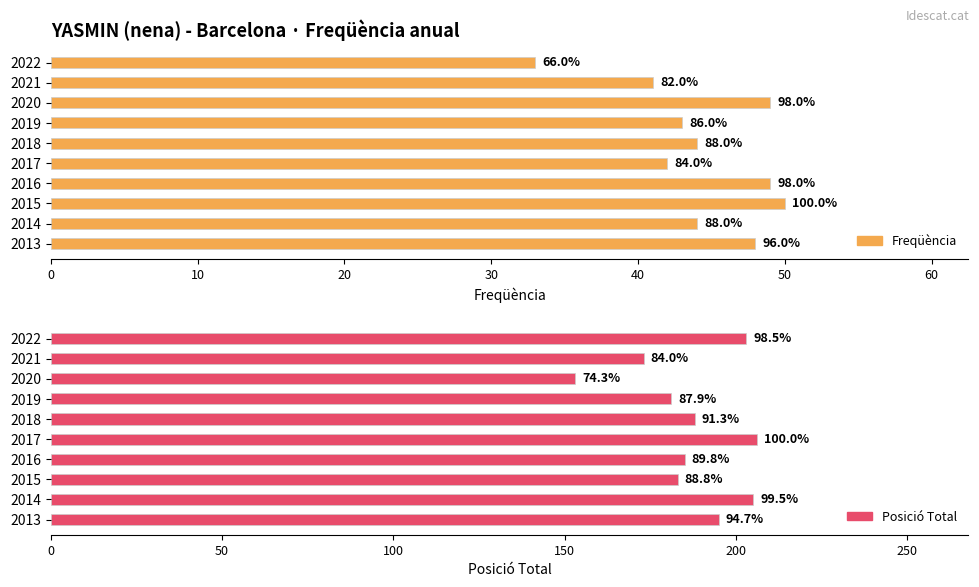

Is it true that Freqüència equals 83 at 2015?

False